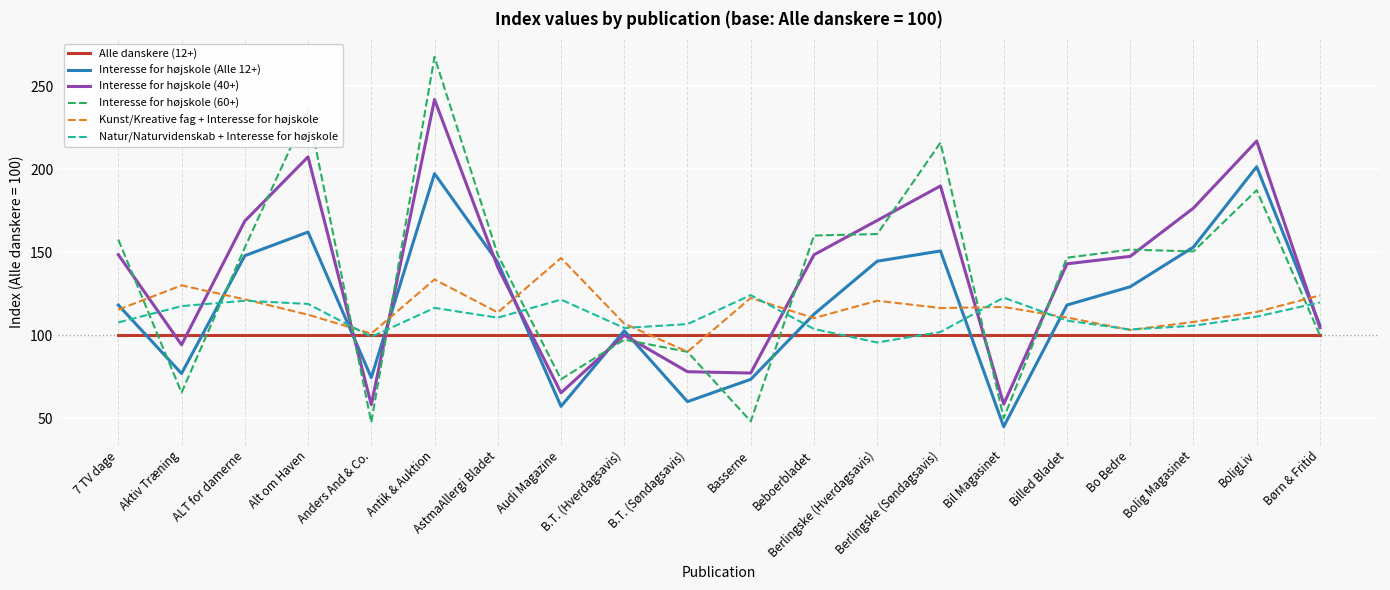

How many categories are shown in the chart?

20